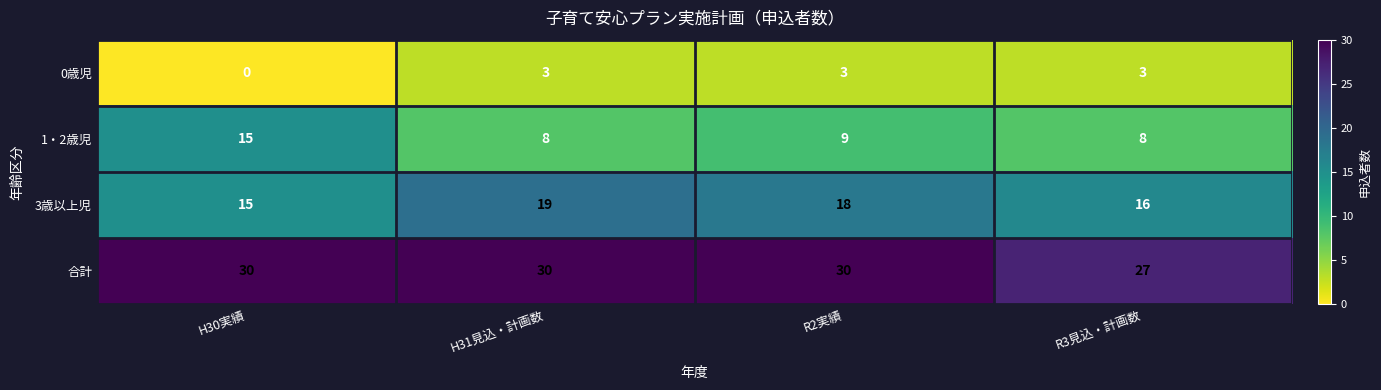

At H31見込・計画数, list the series in order from largest to smallest.

合計, 3歳以上児, 1・2歳児, 0歳児